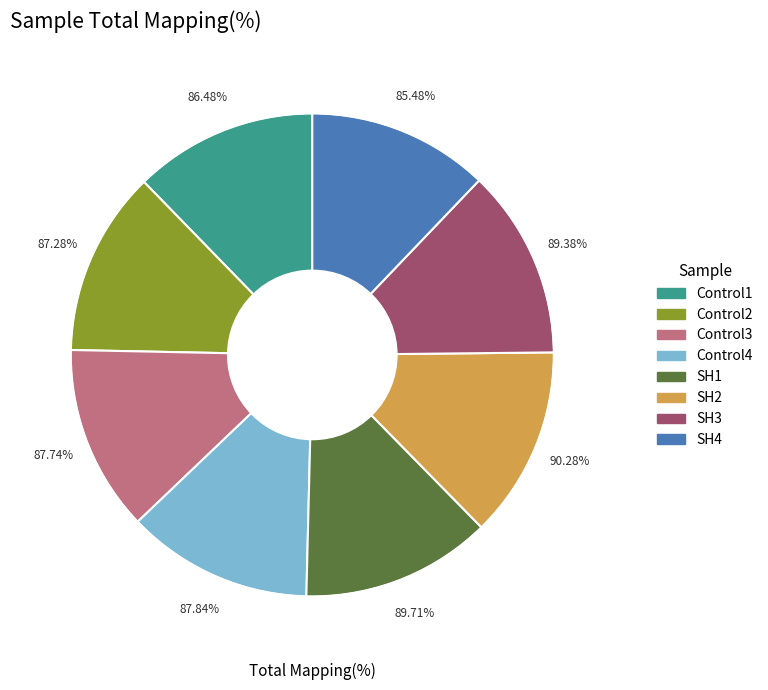

What is the largest slice in the pie chart?

SH2